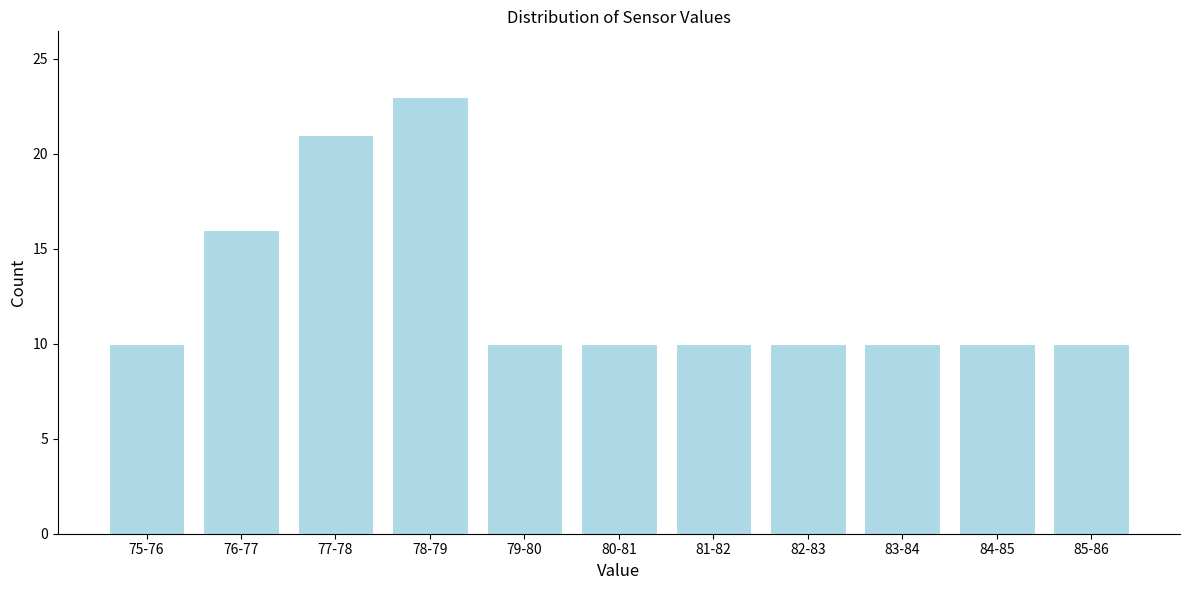

Reading left to right, extract all data points from this chart.

75-76=10	76-77=16	77-78=21	78-79=23	79-80=10	80-81=10	81-82=10	82-83=10	83-84=10	84-85=10	85-86=10